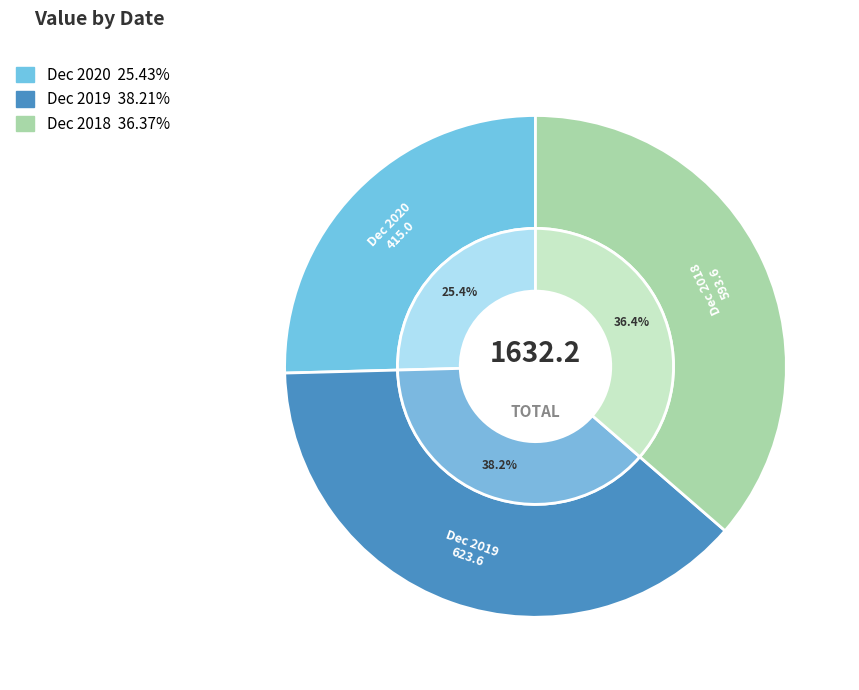

To the nearest percent, what is the average slice percentage?

33%